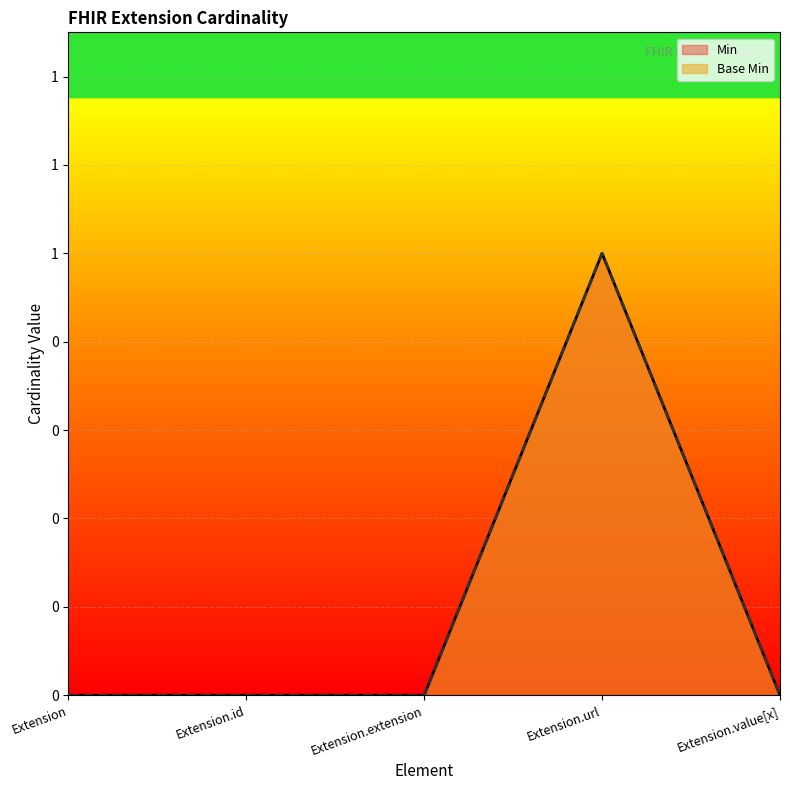

True or false: Min and Base Min cross at least once.

False